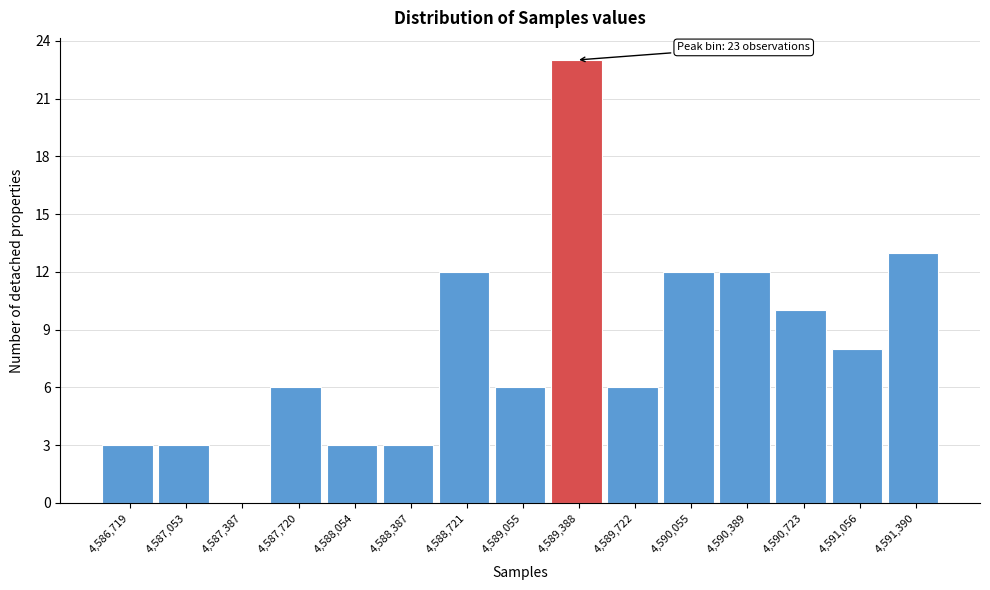

Over which range of the x-axis is the bar tallest?

4589200 to 4589550